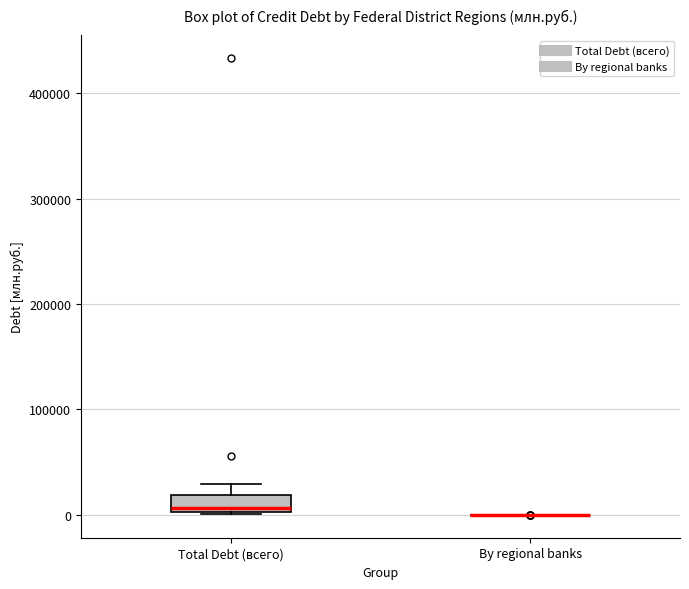

Reading left to right, read every box against the y-axis: the position of its median line, the range the box covers, and the ends of its whiskers. The values are not printed on the chart, so give them approximately, as read against the axis.

Total Debt (всего): median 10000, box 0 to 20000, whiskers 0 to 30000
By regional banks: box collapsed to a line at 0, whiskers 0 to 0